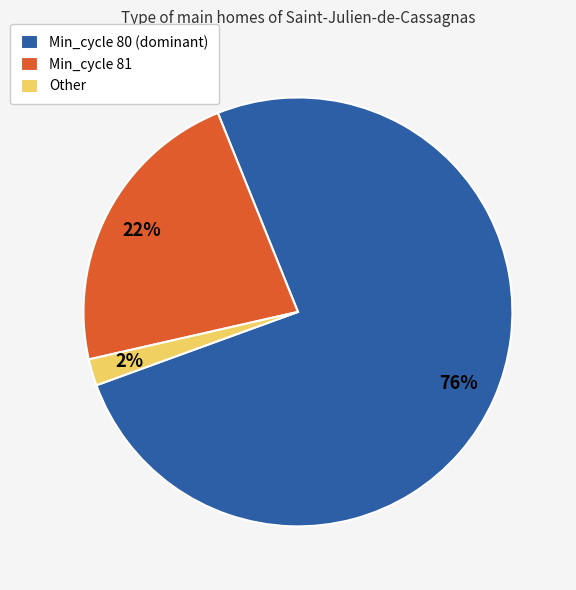

The Min_cycle 81 slice represents 16% of the pie. True or false?

False